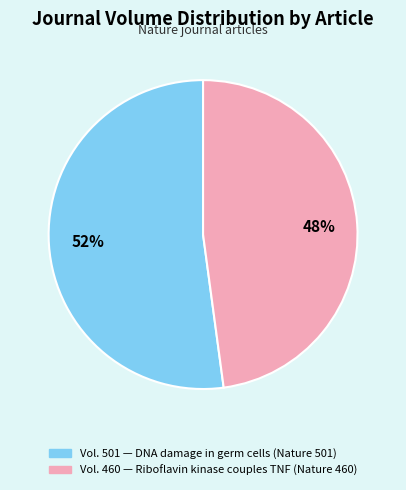

How many segments does this pie chart have?

2